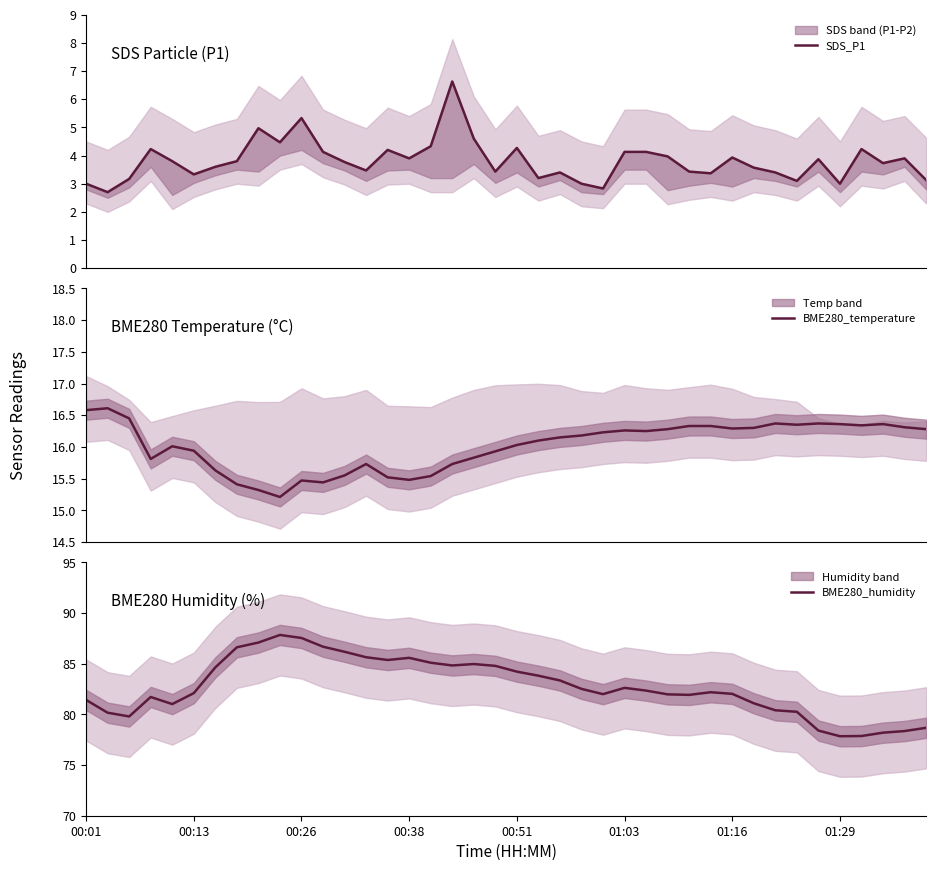

How many data points in BME280_humidity are less than 82?

17